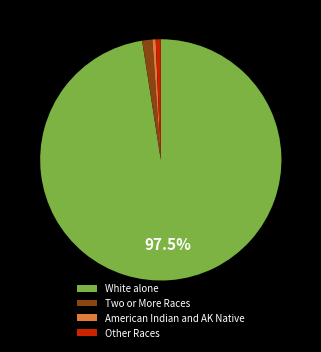

What is the ratio of the value at Other Races to the value at Two or More Races?

0.5